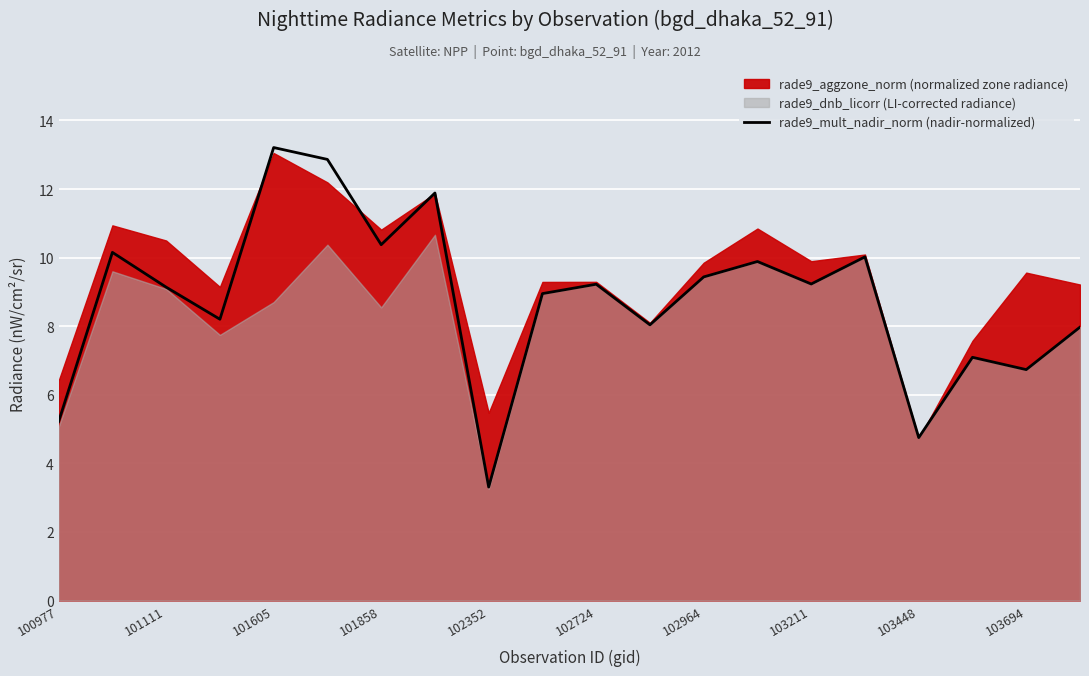

Is it true that rade9_mult_nadir_norm (nadir-normalized) equals 15.6 at 101111?

False